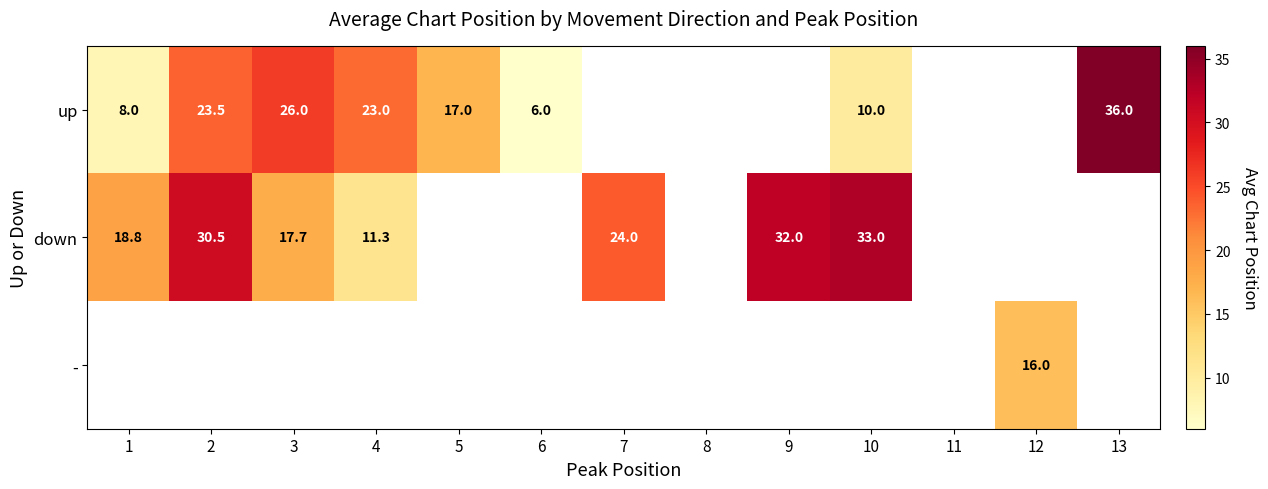

Is it true that down equals 33.0 at 1?

False